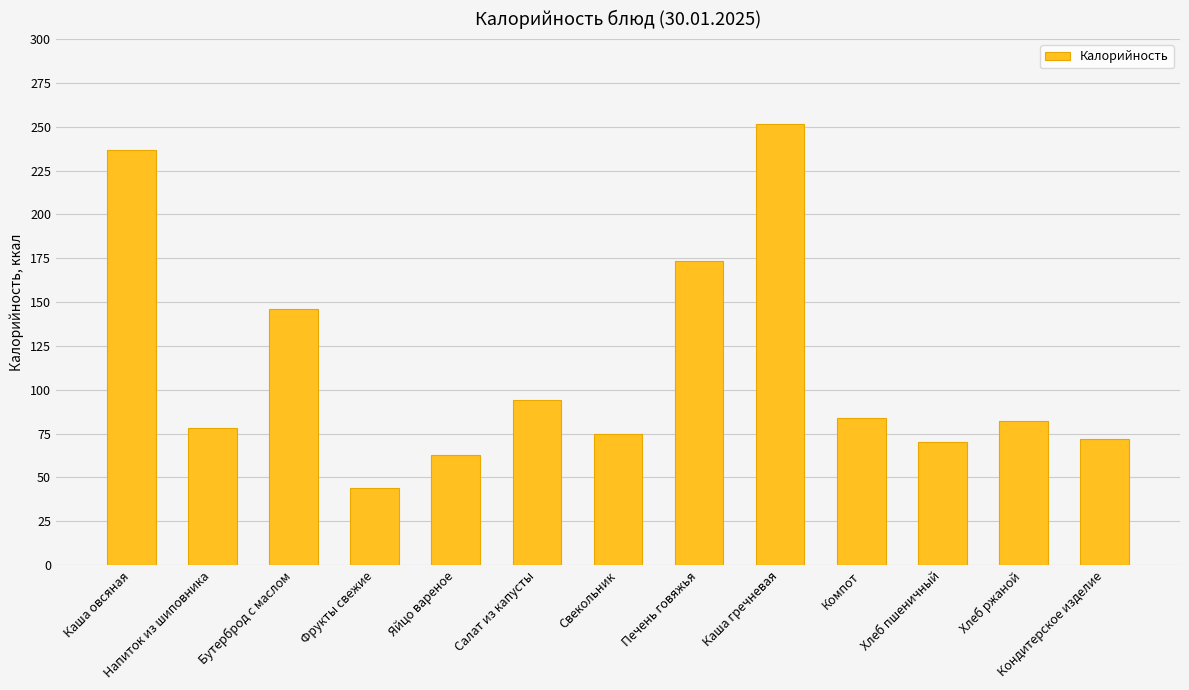

The chart shows a value of 287.2 at Печень говяжья. True or false?

False